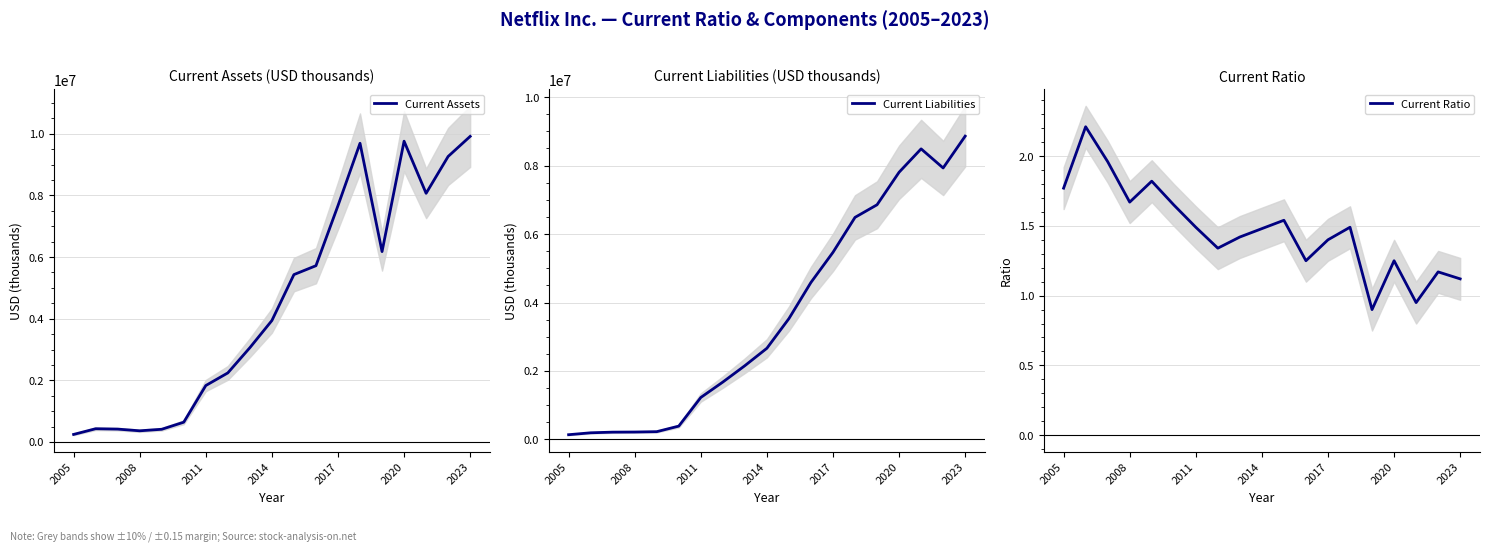

Where does the Current Ratio series first go above 1?

2005